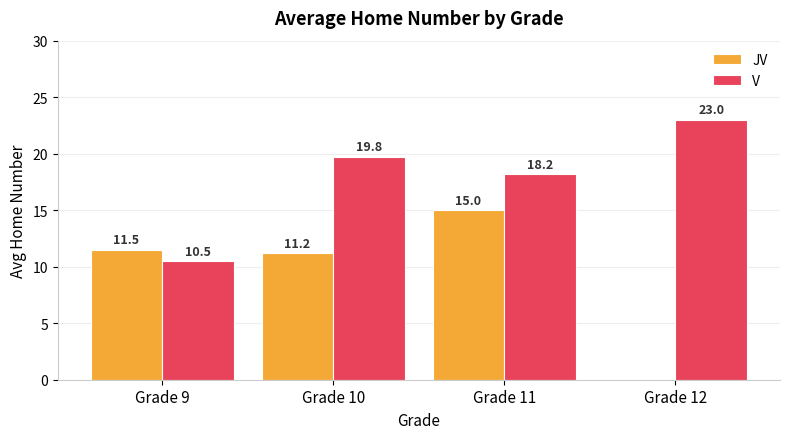

What is the sum of all JV values?

37.7